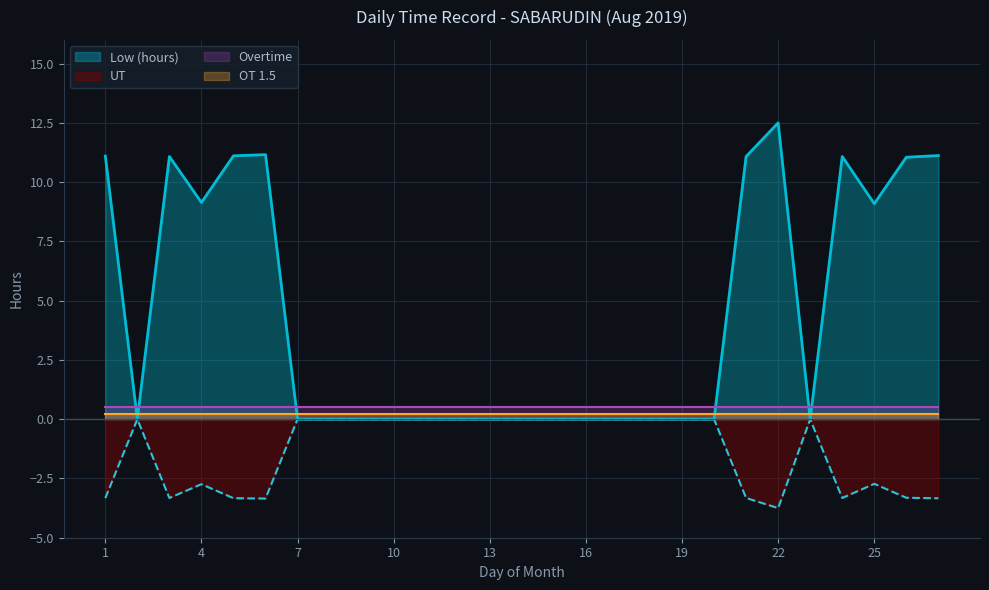

The value of Overtime at 1 is 0.5. True or false?

True